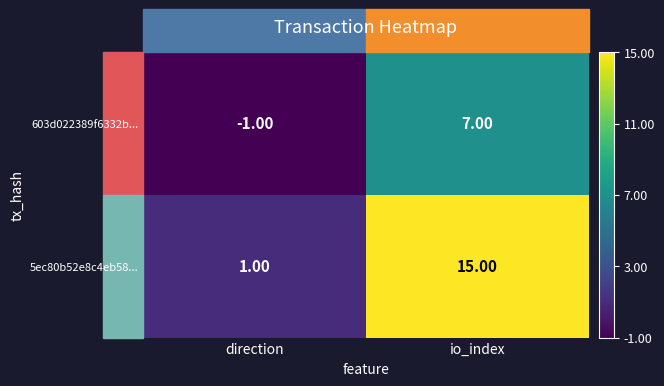

At how many categories does at least one series exceed 12?

1